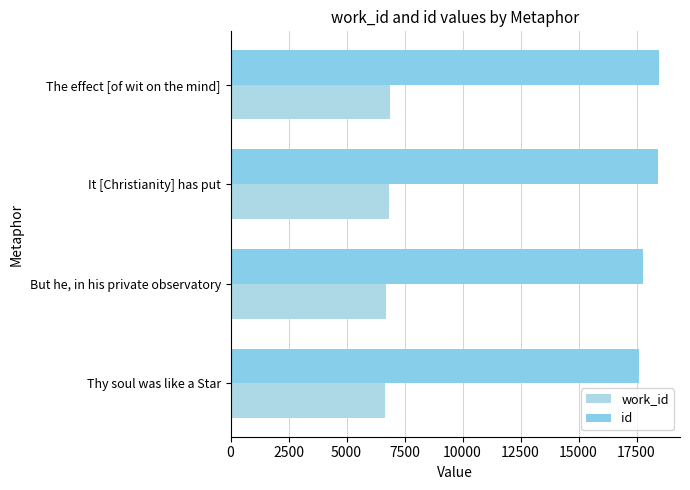

How many data points in id are less than 18441?

2